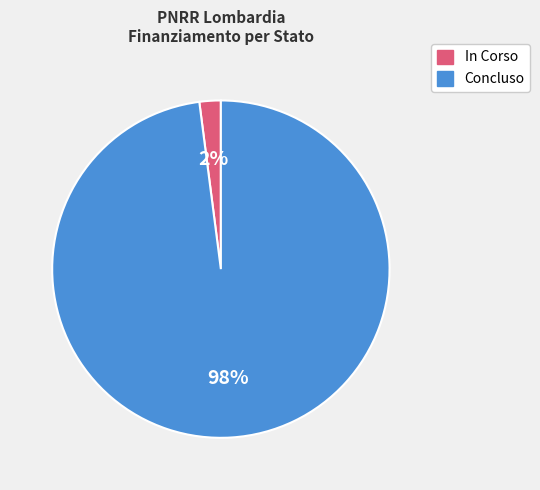

Is it true that In Corso is 2% of the pie?

True